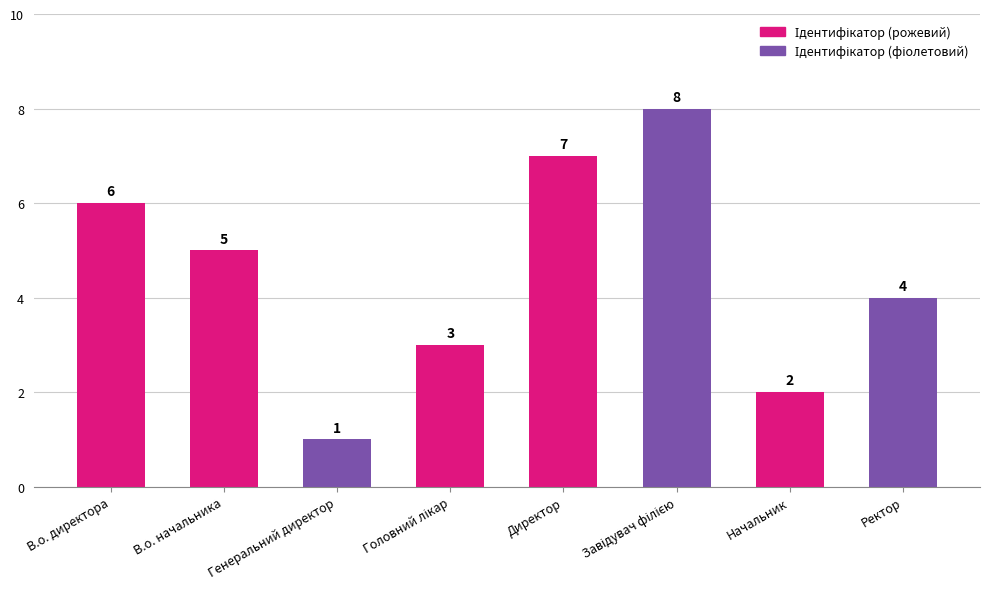

Are the bars horizontal?

No